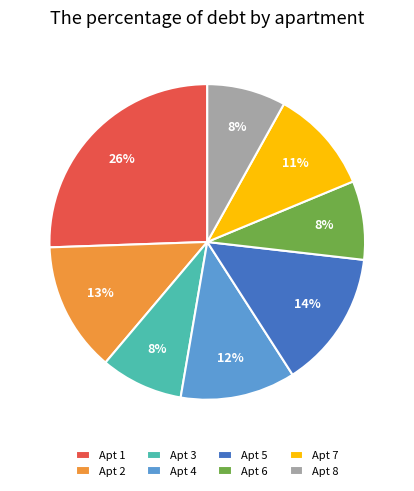

Combined, do Apt 7 and Apt 8 account for over 50%?

No